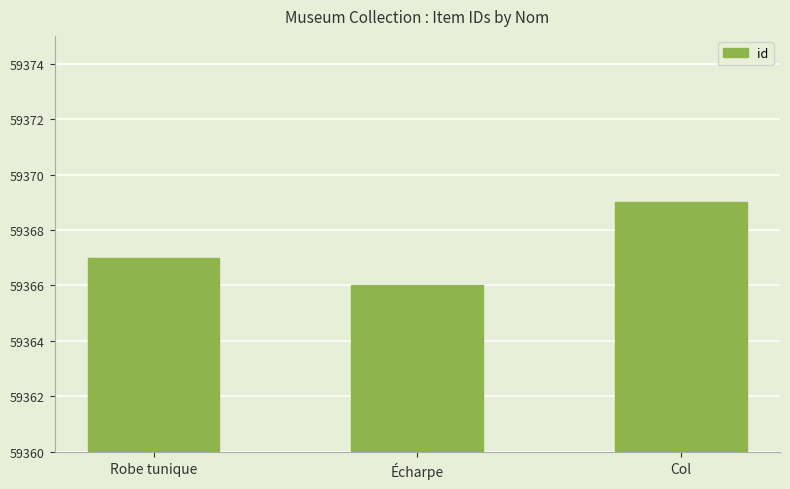

Which category has the lowest value across all series?

Écharpe